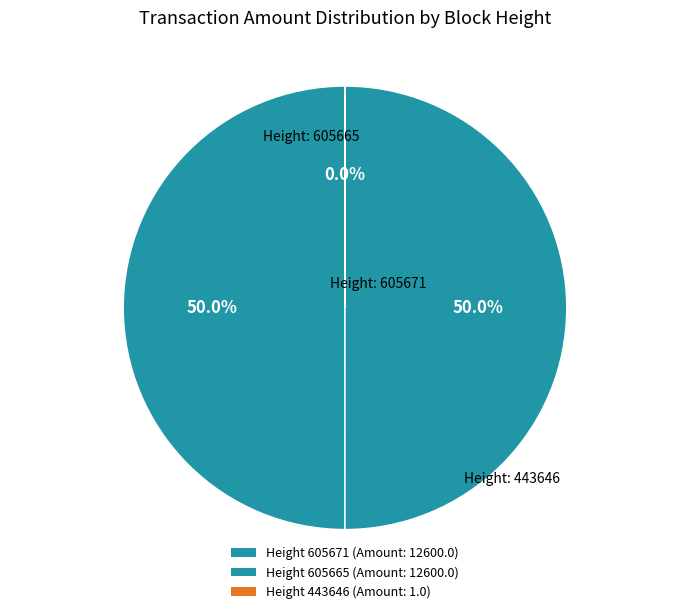

To the nearest percent, what is the average slice percentage?

33%